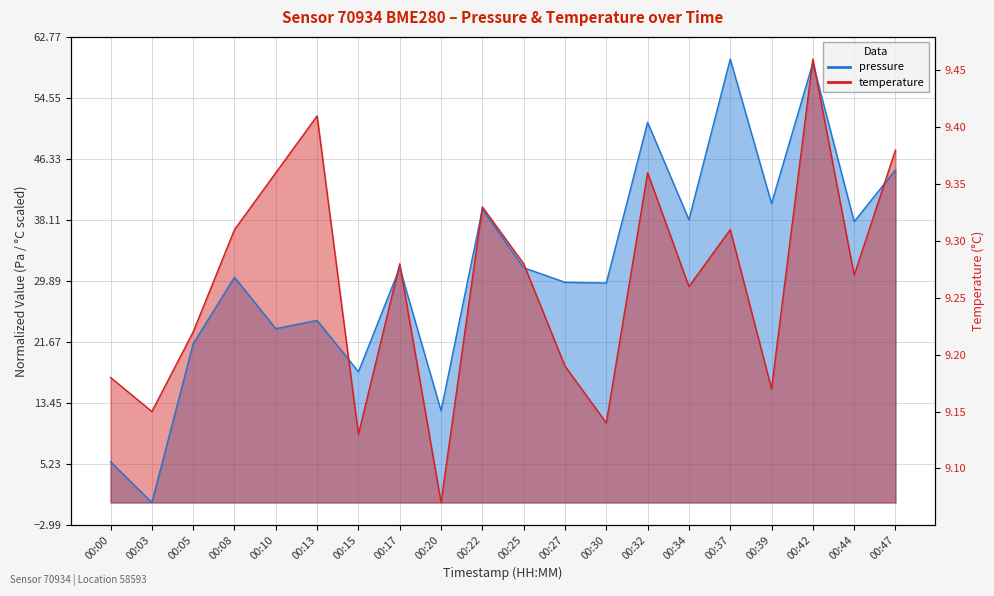

Where is the first local minimum for pressure?

00:03